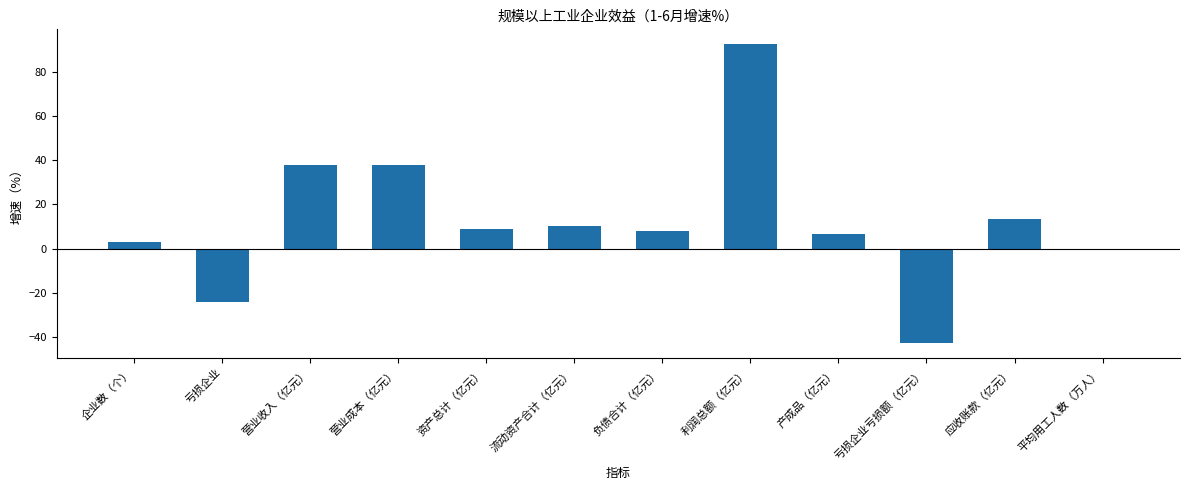

At which label is the value closest to 24?

应收账款（亿元）